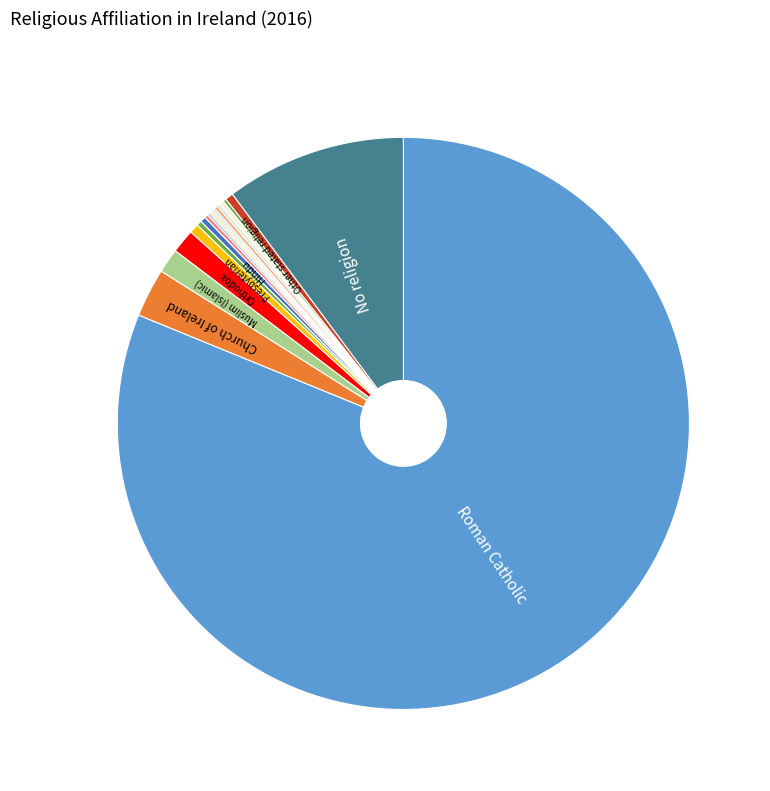

To the nearest percent, what is the difference between the largest and smallest slice percentages?

81%